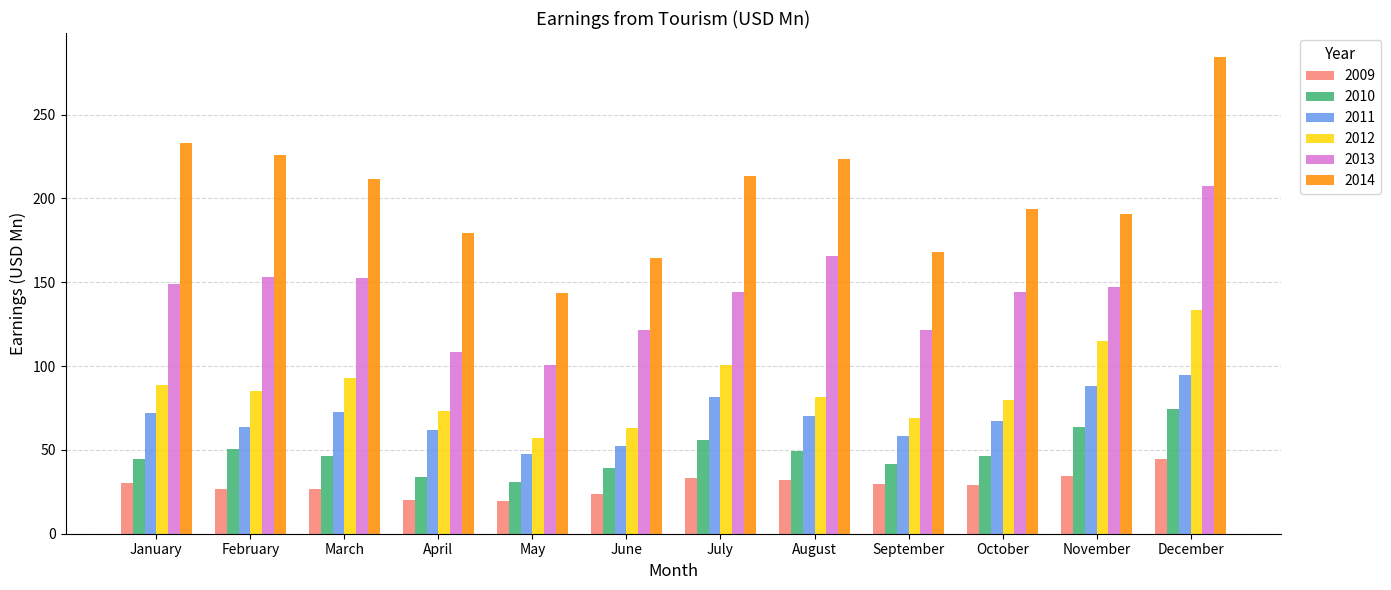

At April, list the series in order from largest to smallest.

2014, 2013, 2012, 2011, 2010, 2009